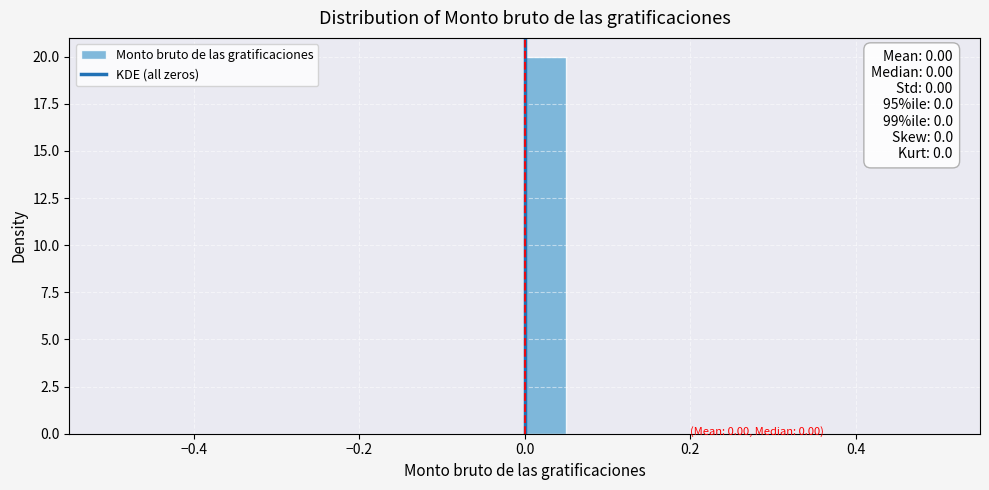

Read against the x-axis, roughly where is the centre of the tallest bar?

0.02